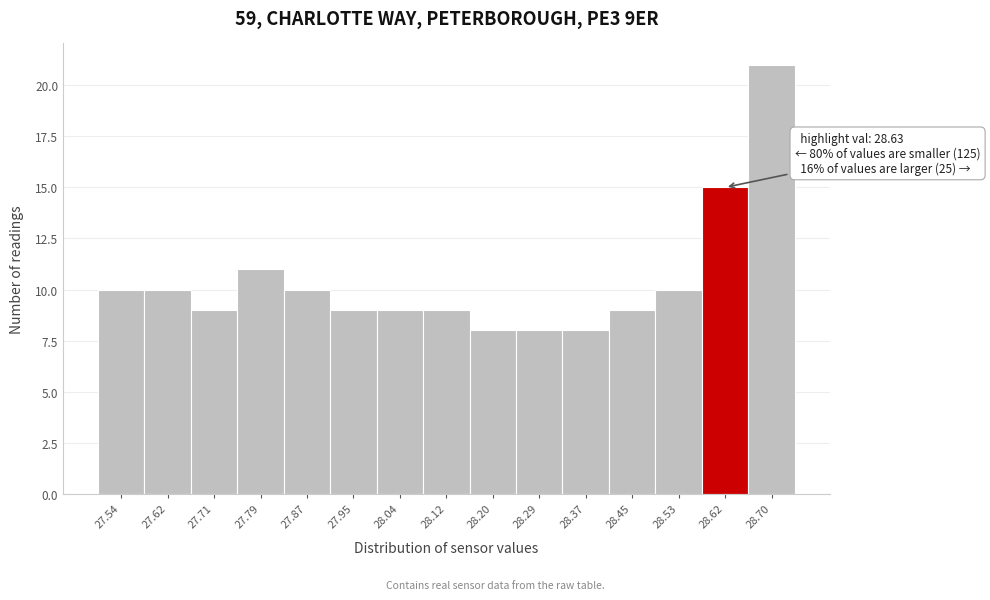

Which range on the x-axis has the tallest bar?

28.66 to 28.74